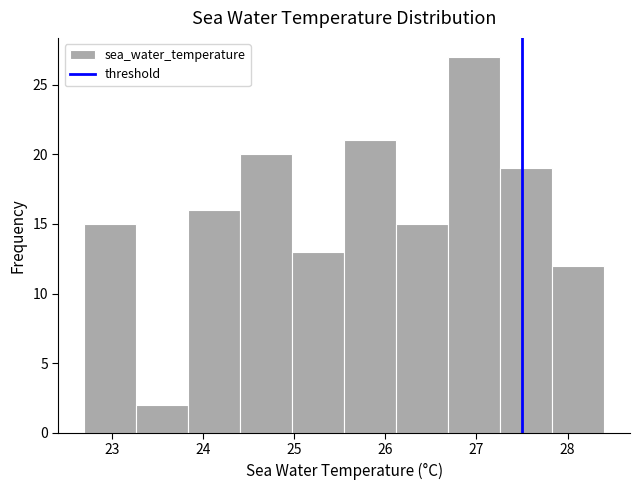

Which range on the x-axis has the tallest bar?

26.69 to 27.26